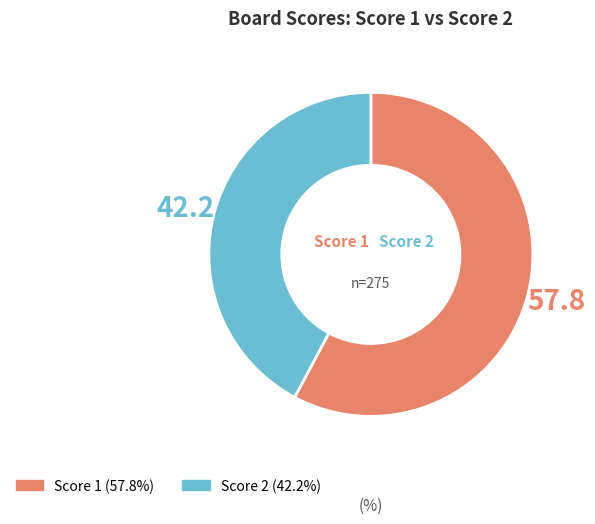

Is there any slice that represents more than half of the pie?

Yes